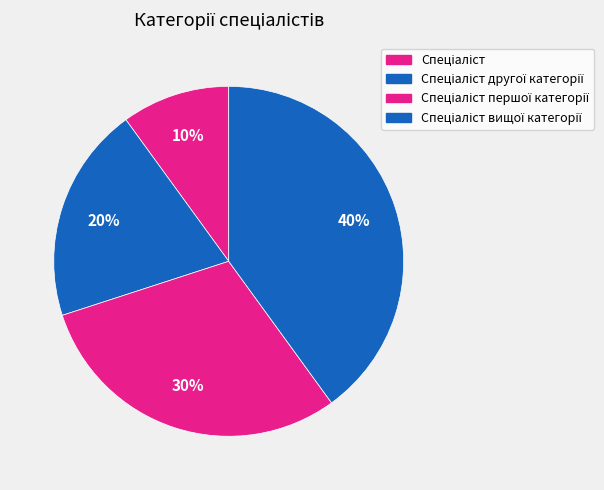

Is it true that Спеціаліст is 1% of the pie?

False